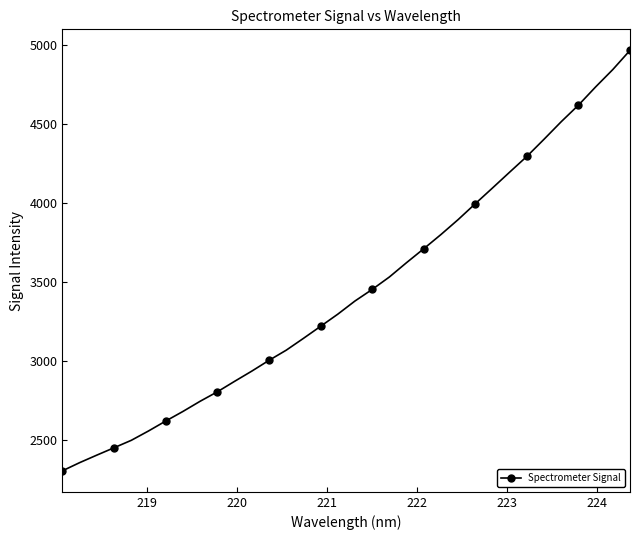

What is the sum of all values?

117066.7